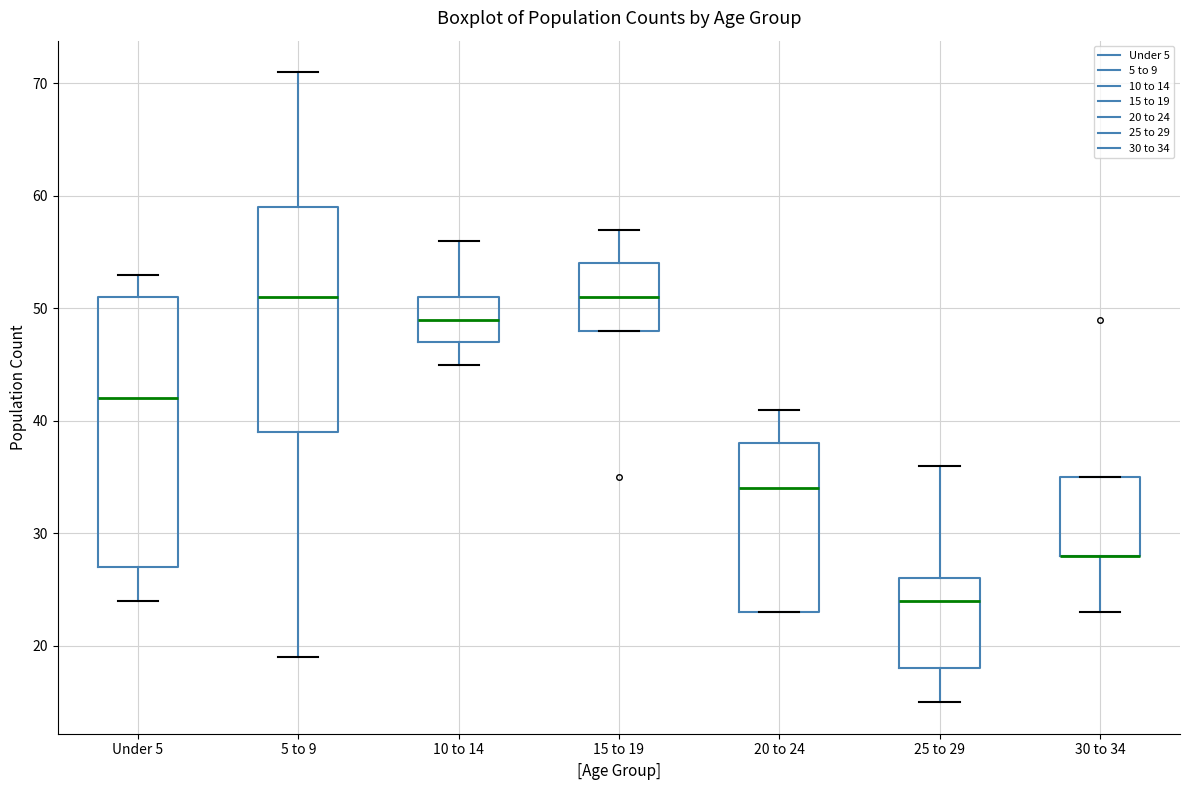

Where does the upper whisker of the box for 15 to 19 end on the y-axis? The values are not printed on the chart, so give them approximately, as read against the axis.

57